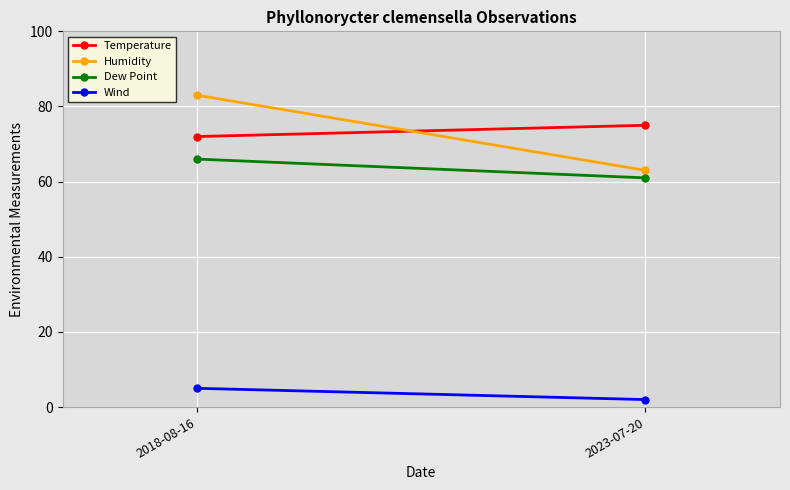

What are all the series names shown in the legend?

Temperature, Humidity, Dew Point, Wind